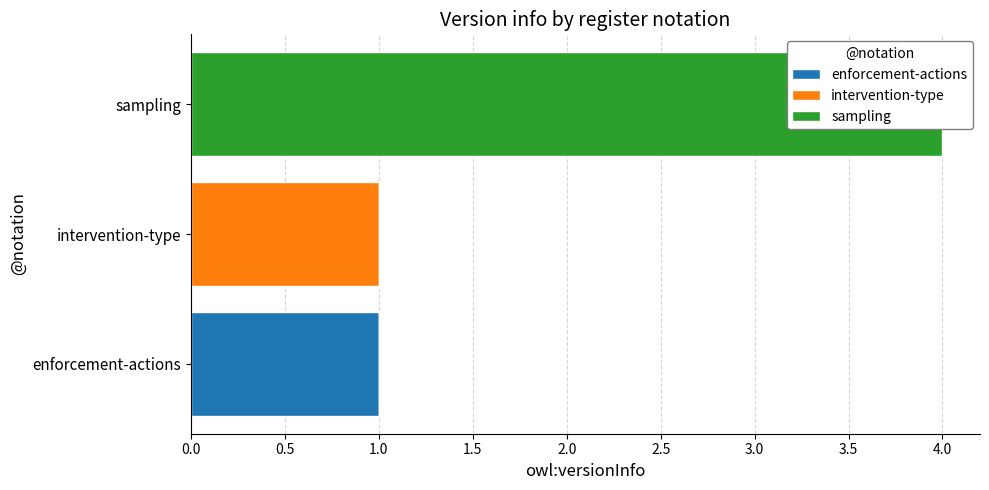

What are all the series names shown in the legend?

enforcement-actions, intervention-type, sampling